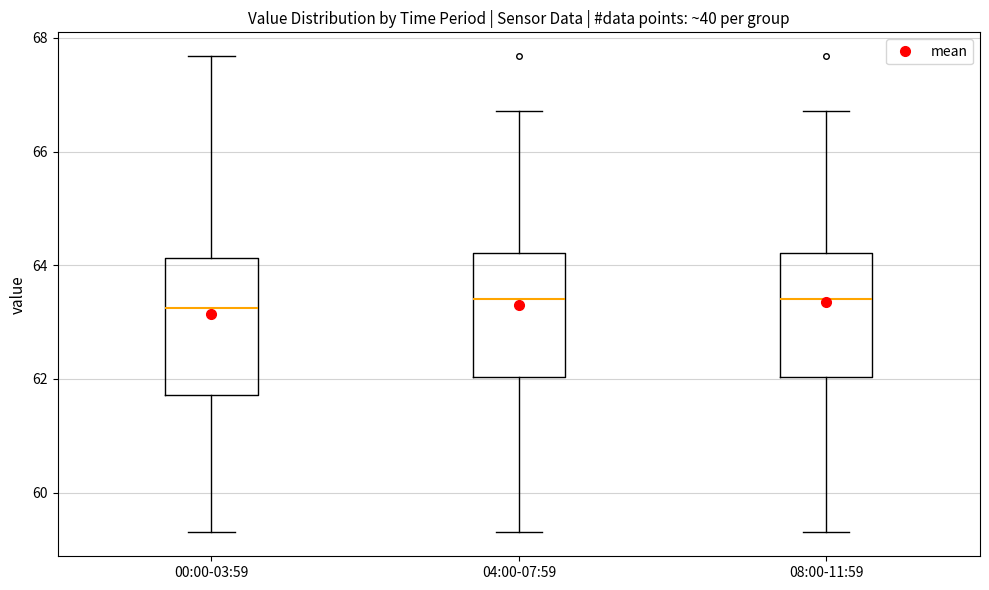

Reading left to right, transcribe this box plot: for each box, give where its median line is, the range the box spans, and where its two whiskers end, as read against the y-axis. The values are not printed on the chart, so give them approximately, as read against the axis.

00:00-03:59: median 63.2, box 61.8 to 64.2, whiskers 59.4 to 67.6
04:00-07:59: median 63.4, box 62.0 to 64.2, whiskers 59.4 to 66.8
08:00-11:59: median 63.4, box 62.0 to 64.2, whiskers 59.4 to 66.8